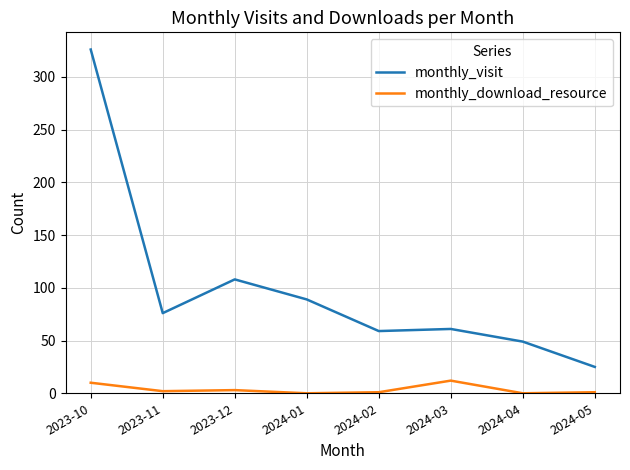

In monthly_download_resource, how many points are higher than both neighbors (excluding endpoints)?

2